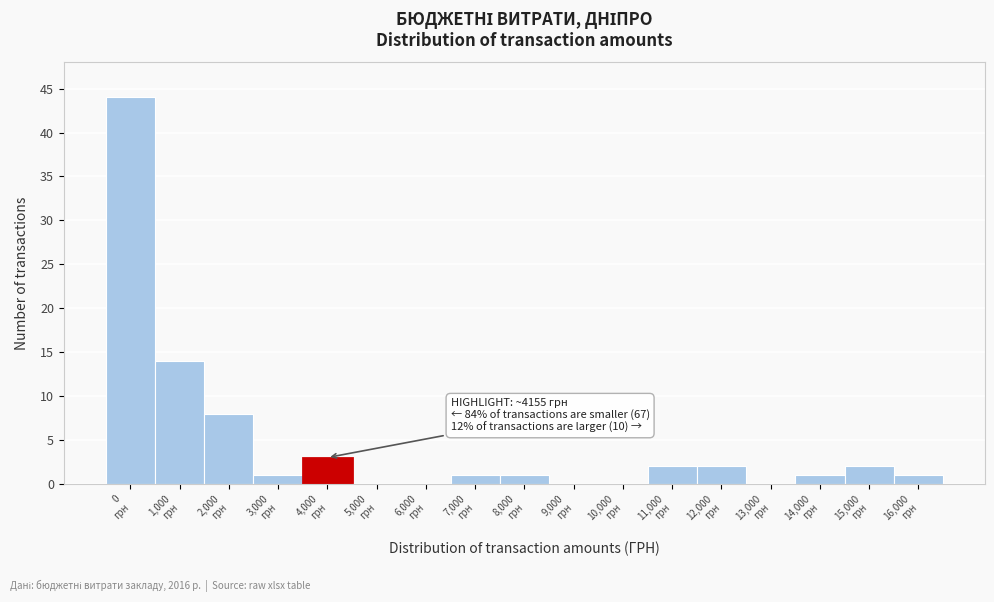

What is the maximum value shown in the chart?

44